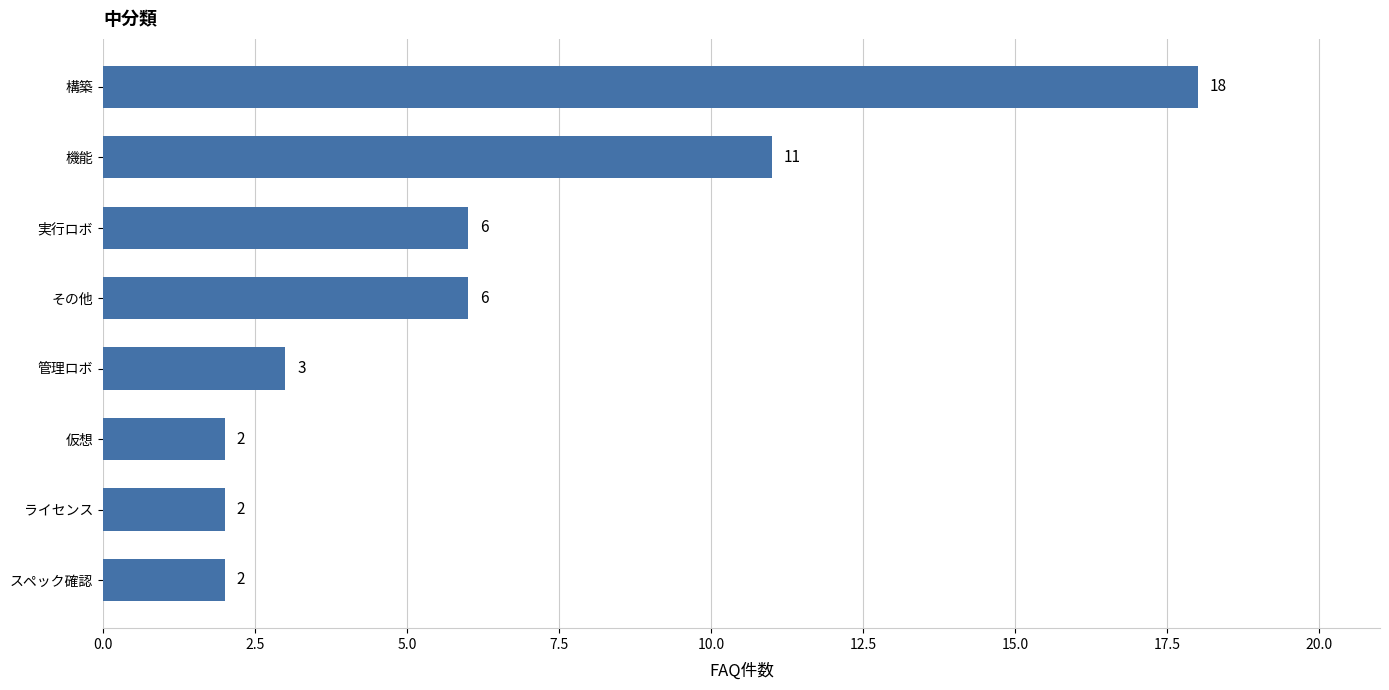

At which label is the value closest to 10?

機能